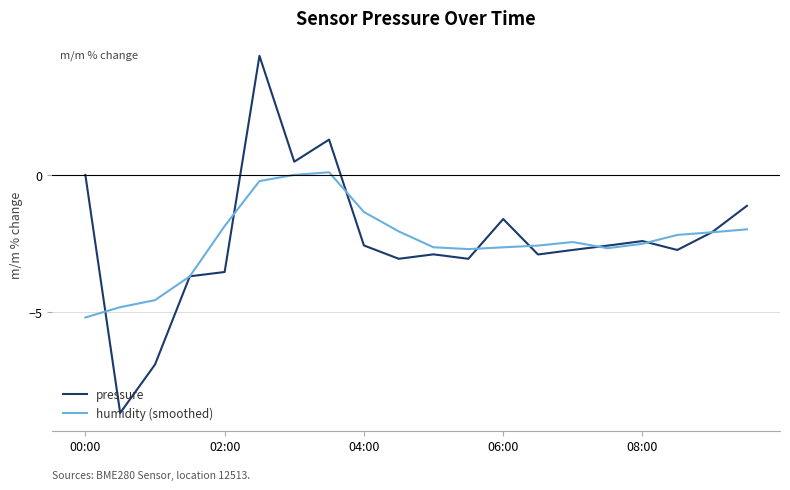

What is the highest value of the pressure series?

4.3